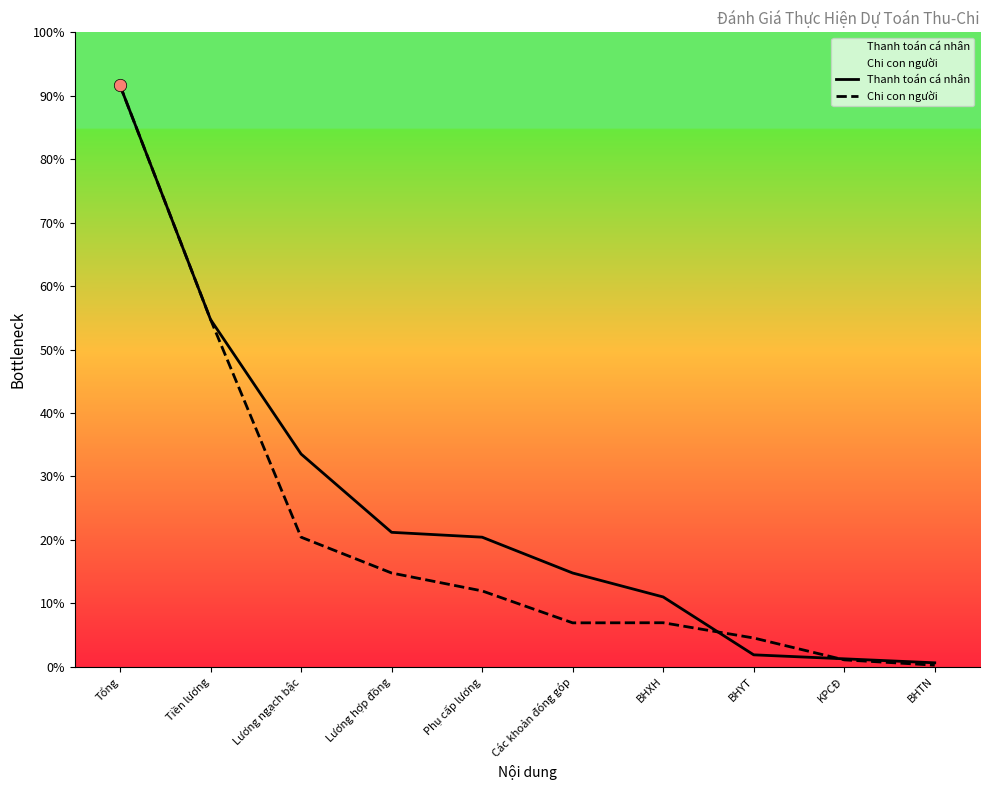

At how many categories does at least one series exceed 1216313750?

3